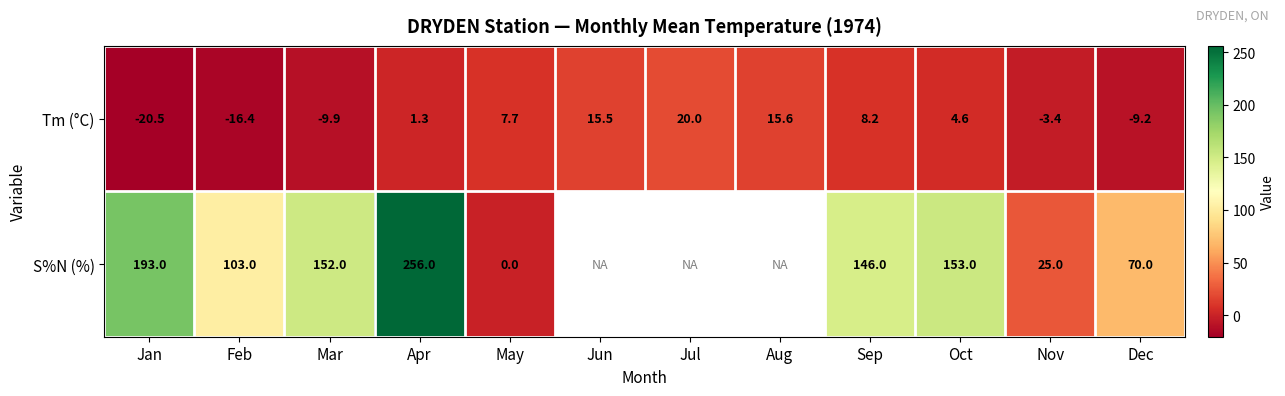

Between Nov and Jul, which is larger?

Jul